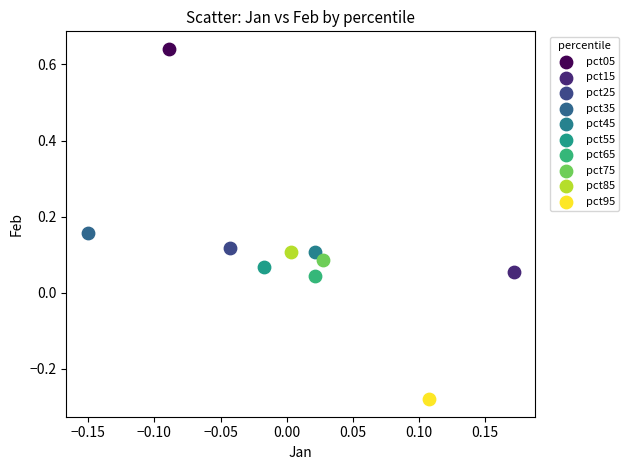

What are all the series names shown in the legend?

pct05, pct15, pct25, pct35, pct45, pct55, pct65, pct75, pct85, pct95